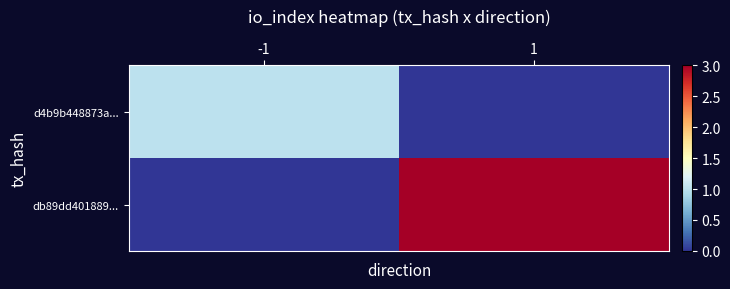

Between -1 and 1, which series saw the biggest shift?

db89dd401889...